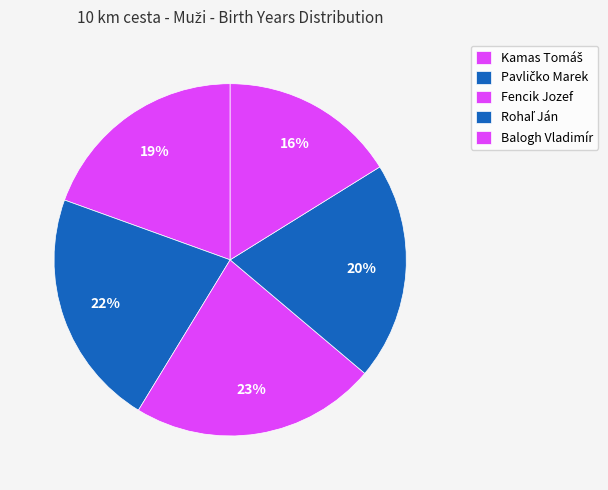

Between Pavličko Marek and Rohaľ Ján, which is larger?

Pavličko Marek